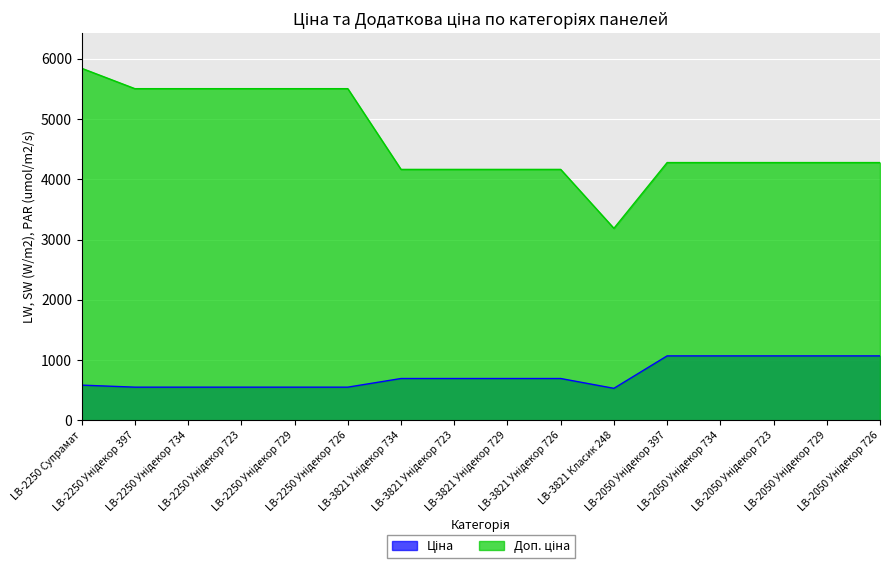

What is the lowest value of the Доп. ціна series?

3187.6